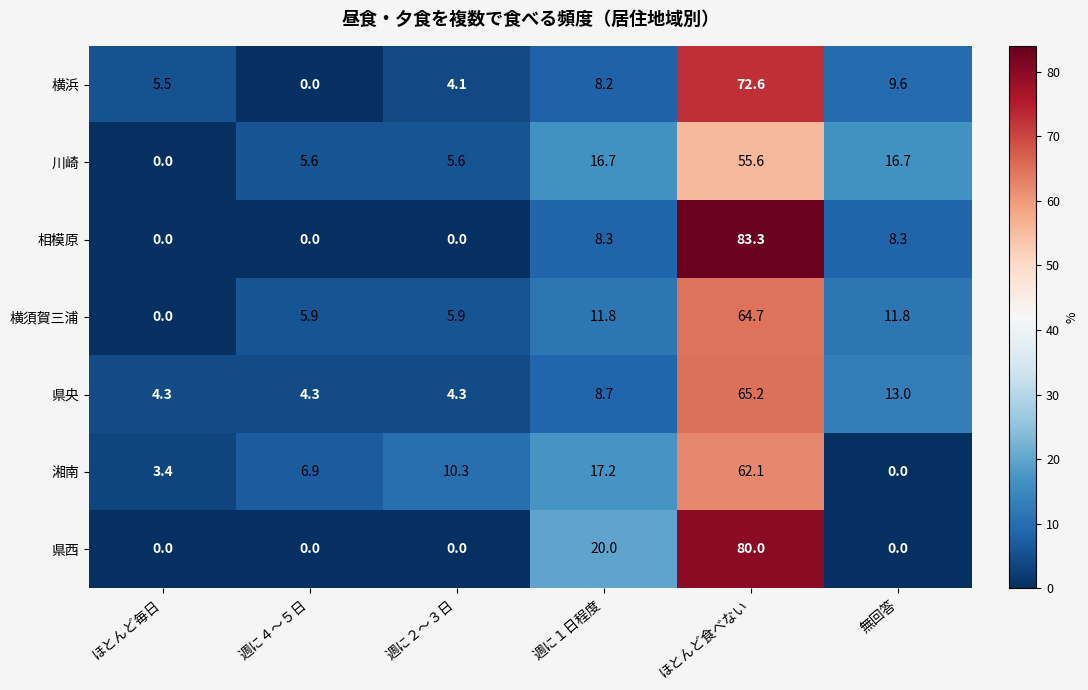

The 湘南 series shows 0.0 at 無回答. True or false?

True